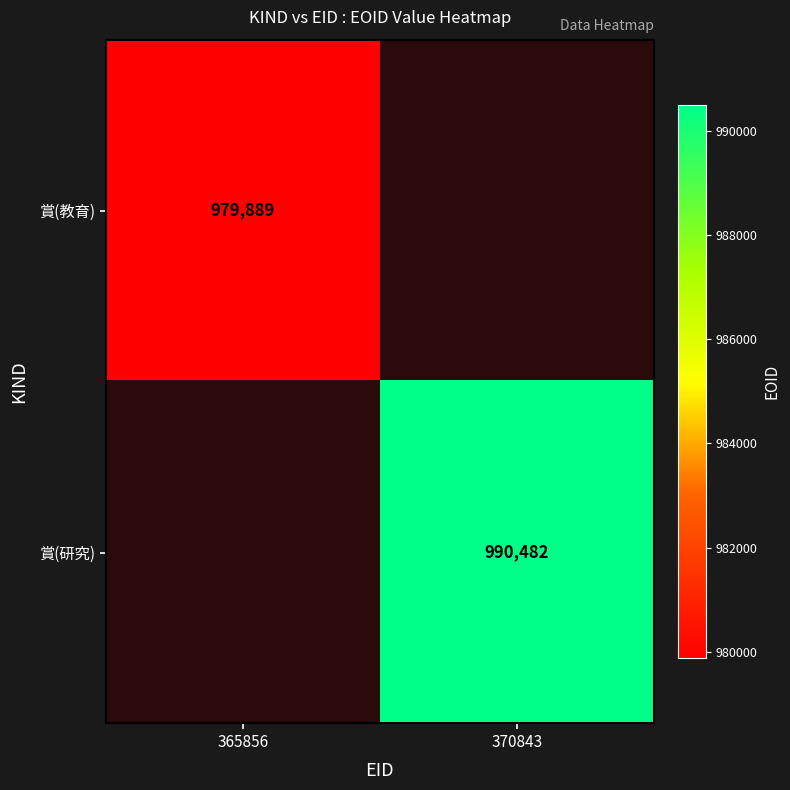

Is the value of 賞(教育) at 365856 greater than the value of 賞(研究) at 370843?

No